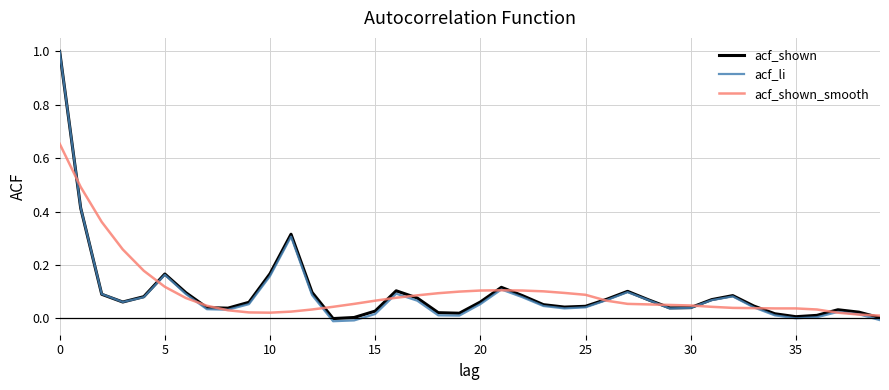

True or false: acf_shown_smooth and acf_shown cross at least once.

True